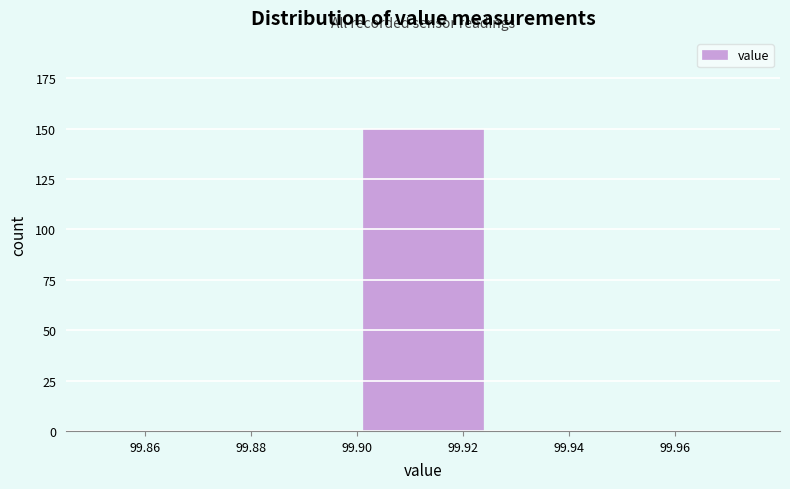

Which range on the x-axis has the tallest bar?

99.900 to 99.925